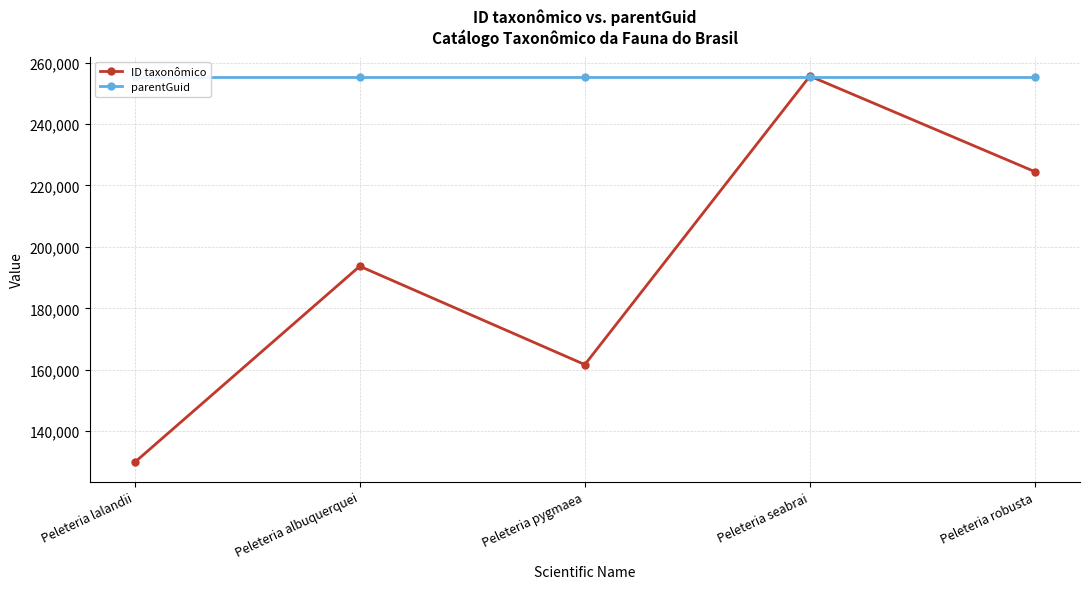

What is the difference between the highest and lowest values at Peleteria seabrai?

279